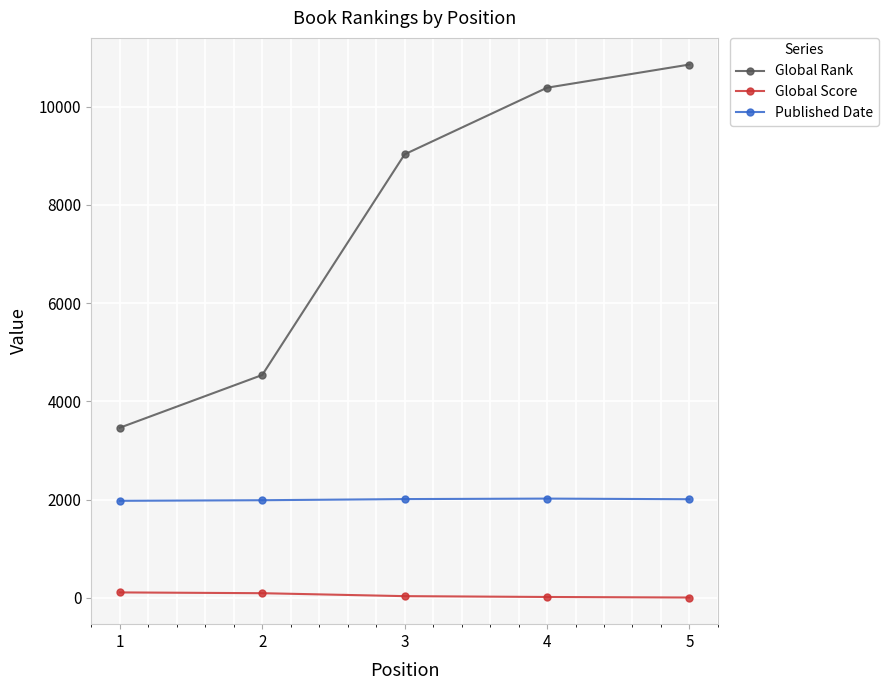

Which series has the largest range (max minus min)?

Global Rank